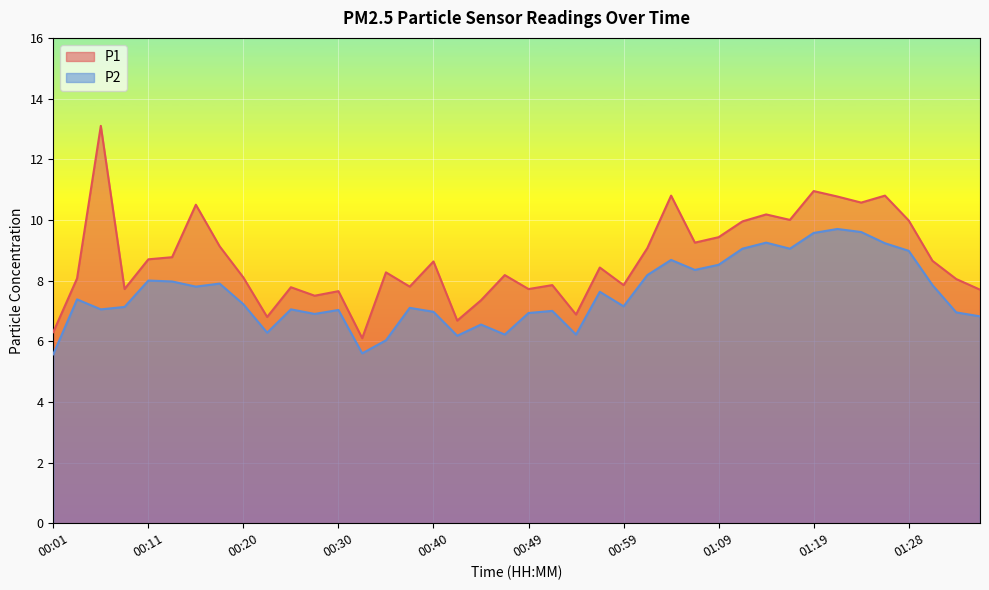

True or false: P1 has a value of 7.7 at 00:30.

True